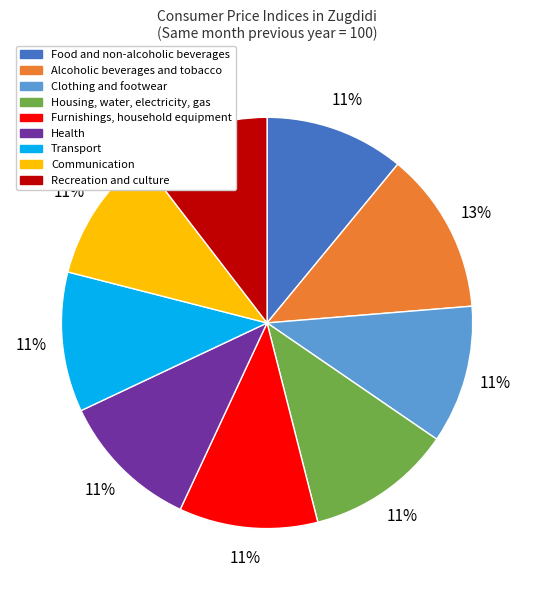

What is the ratio of the value at Communication to the value at Transport?

1.0